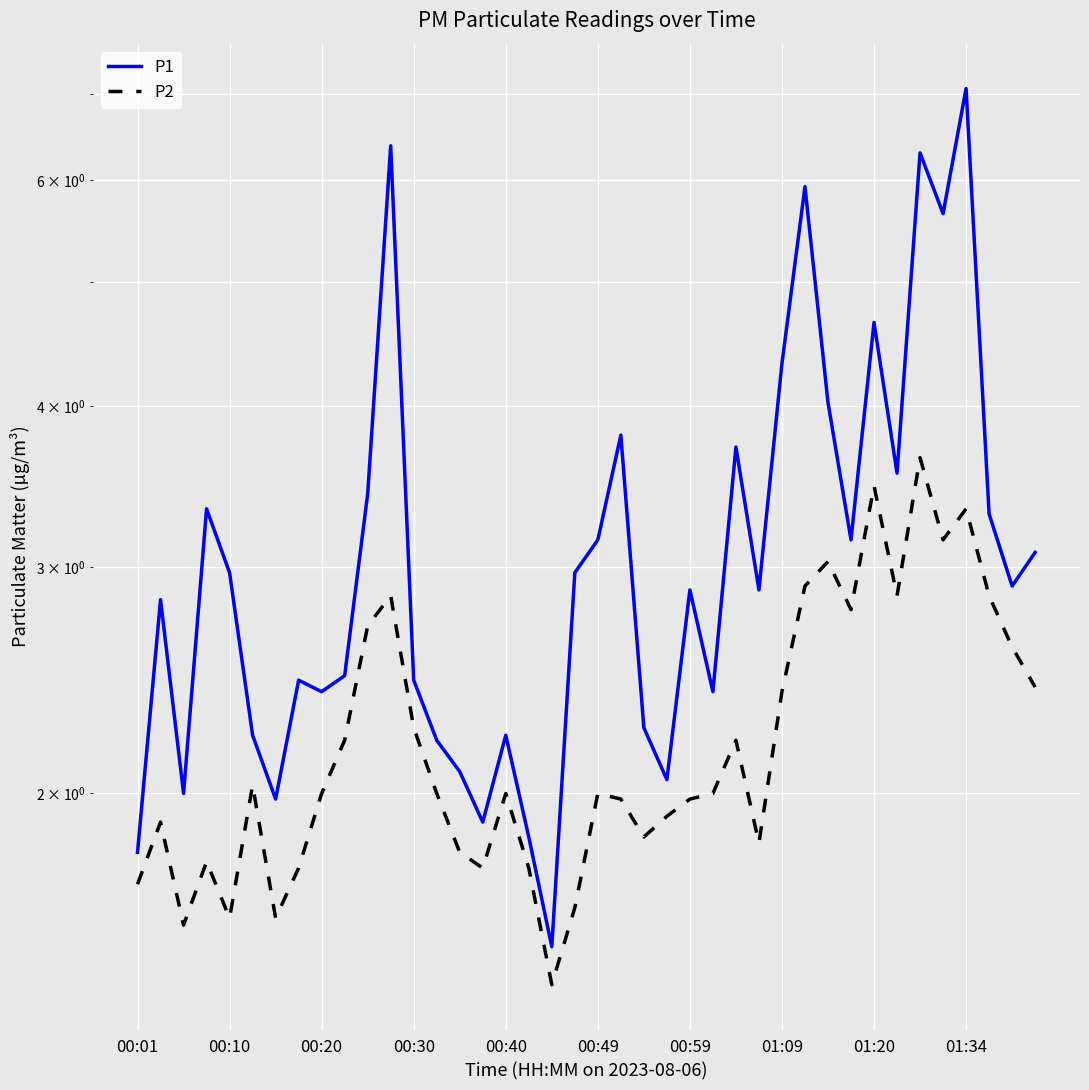

True or false: P2 and P1 cross at least once.

False